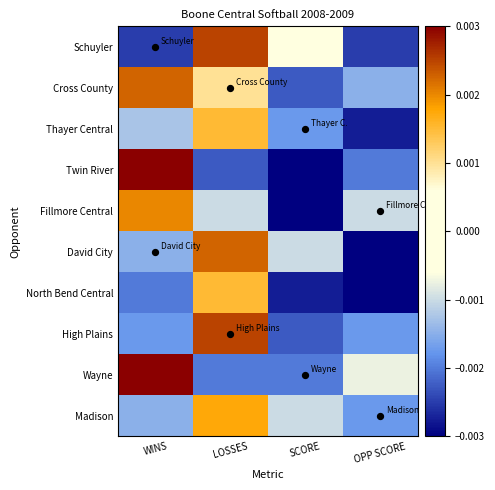

Between OPP SCORE and SCORE, which is larger?

SCORE